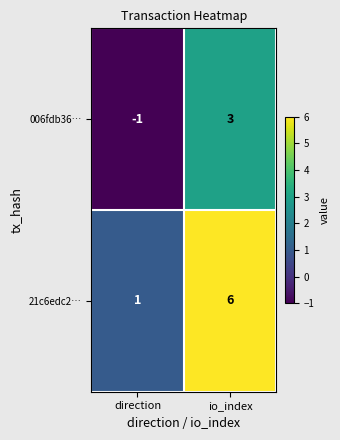

What is the difference between the 21c6edc2… values at io_index and direction?

5